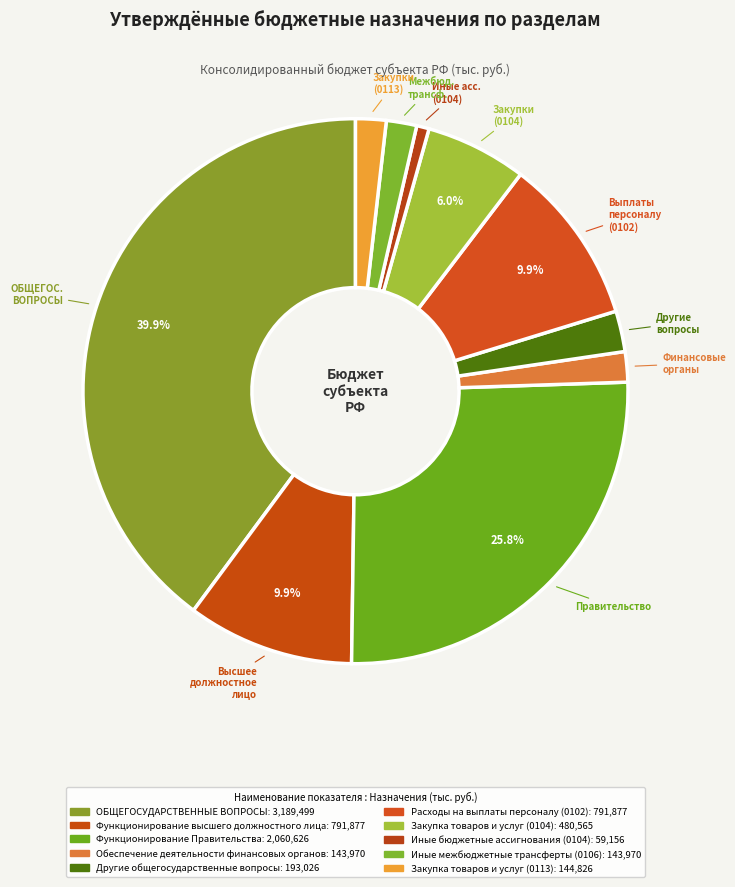

To the nearest percent, what percentage of the pie is Функционирование высшего должностного лица?

10%